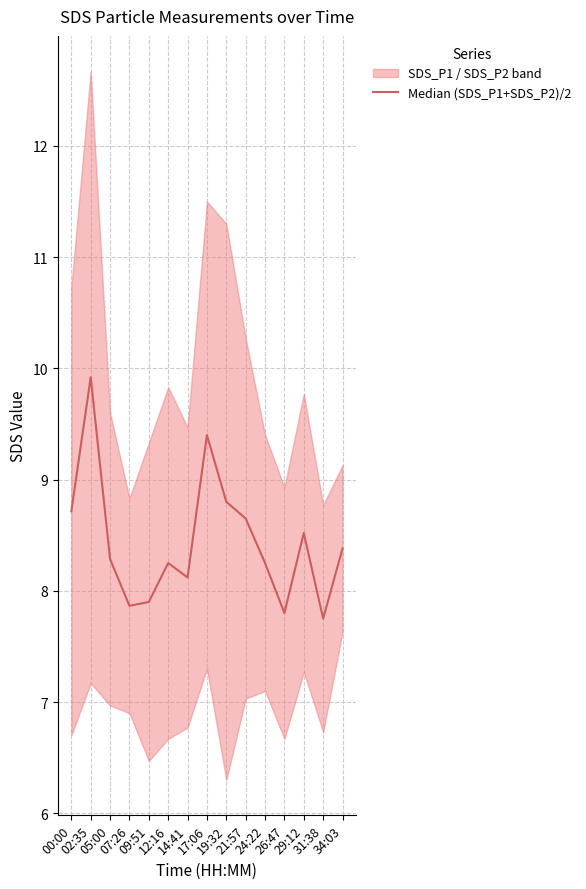

What value does the data have at 31:38?

7.8